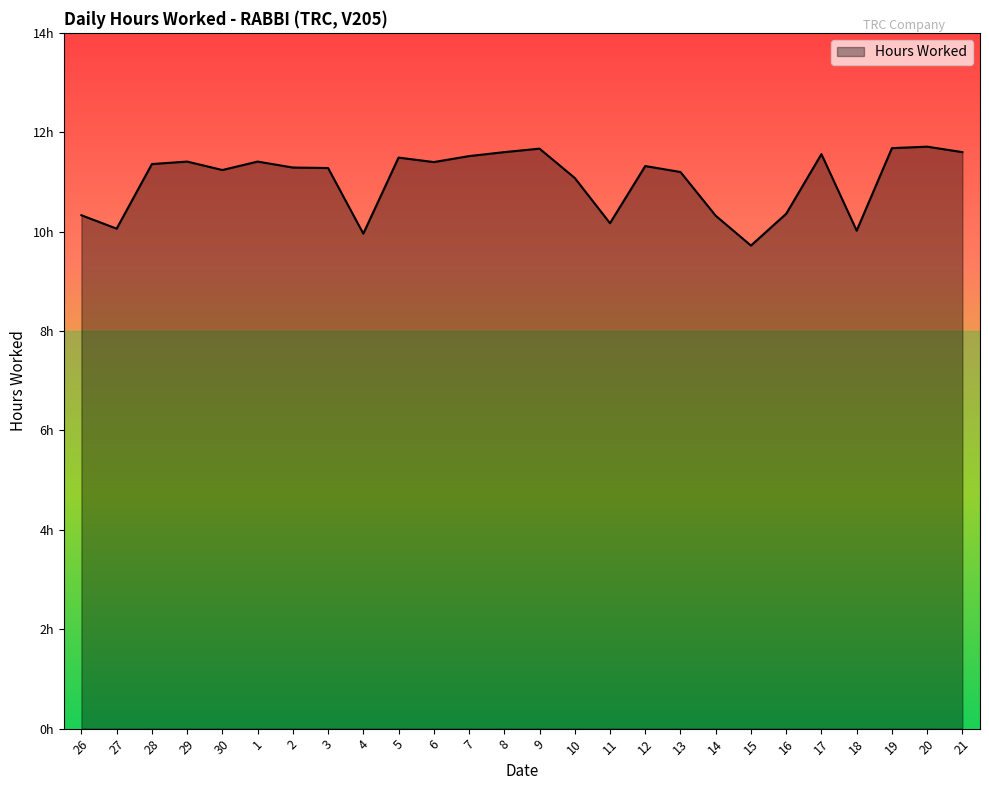

Is this an area chart (filled region under the line)?

Yes